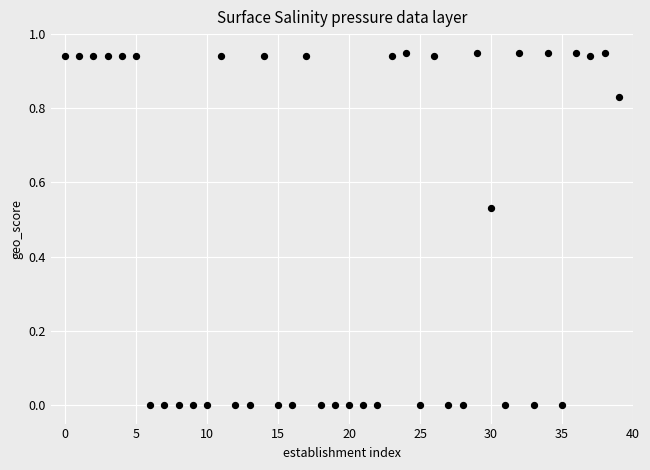

How many points are shown in the scatter plot?

40